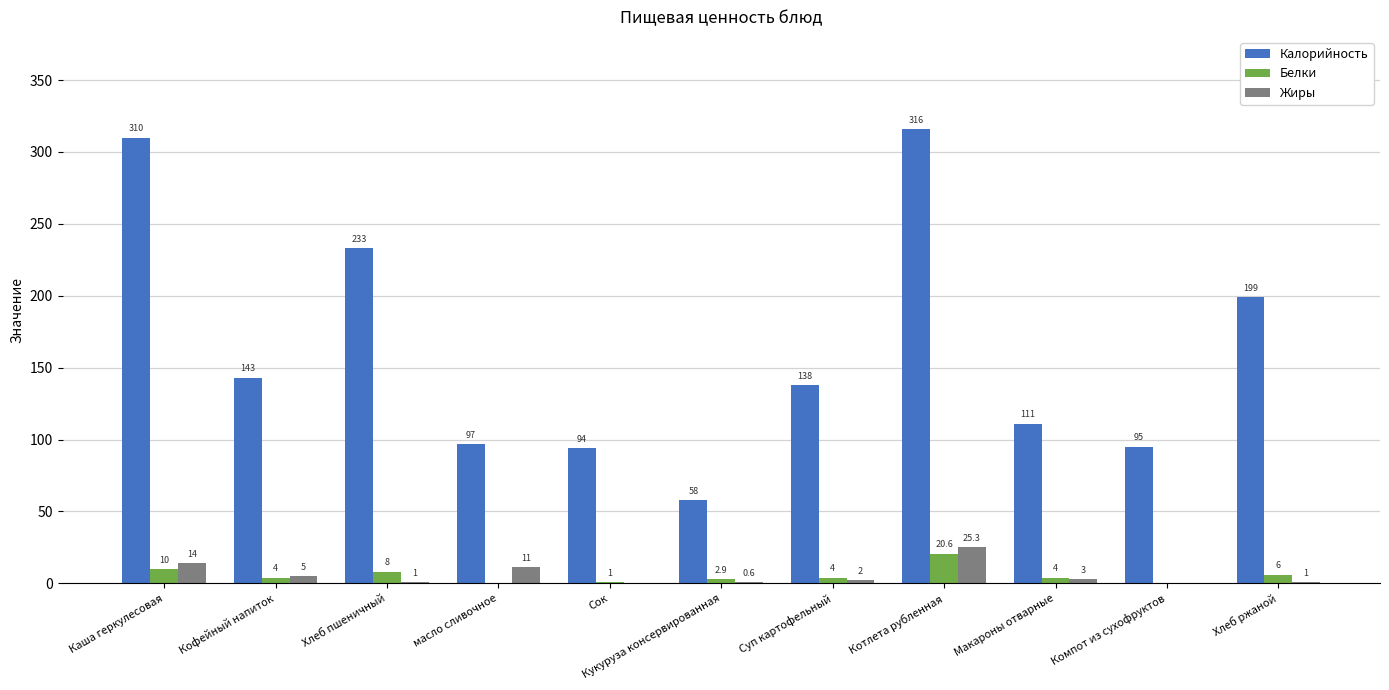

What is the total value across all series at Сок?

95.0